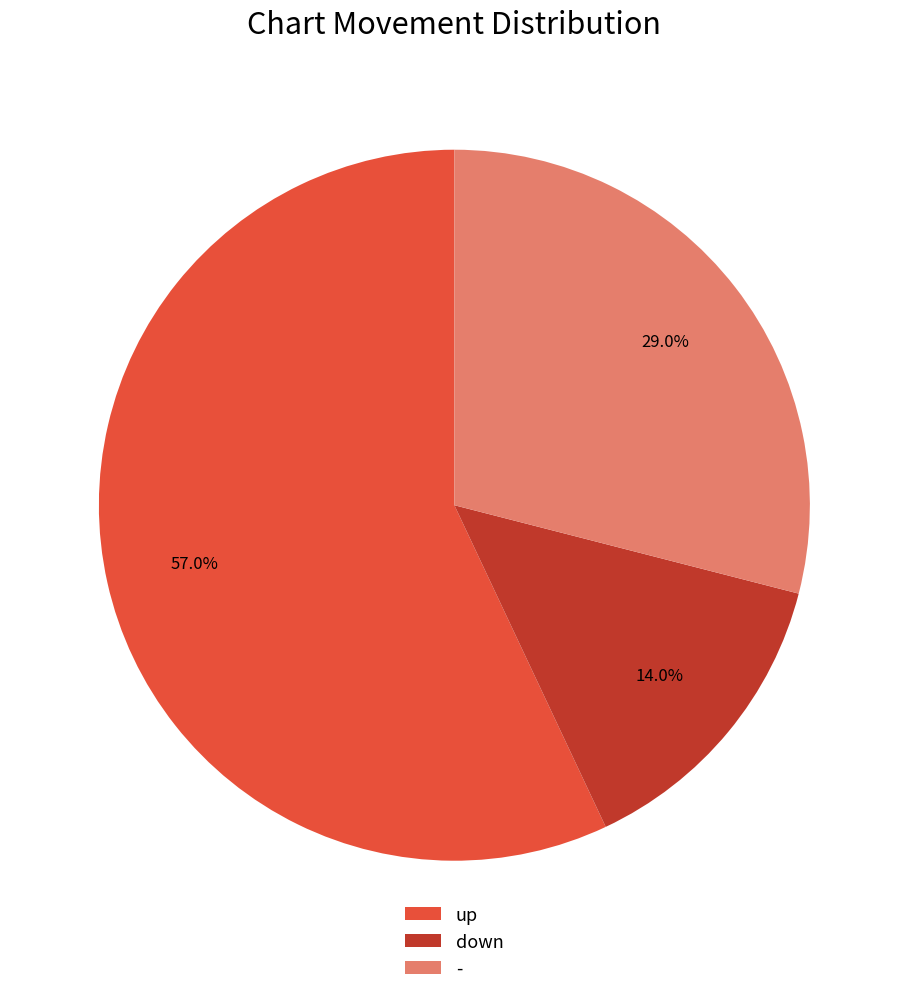

How many slices are in this pie chart?

3